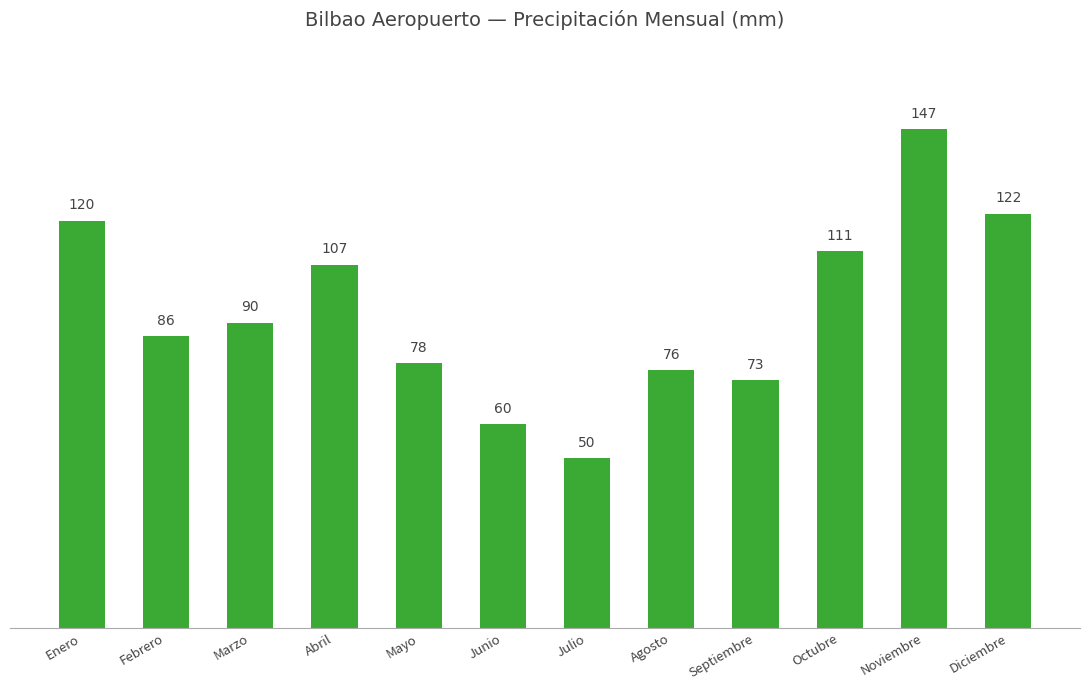

Are the bars grouped side by side (vs. stacked)?

No